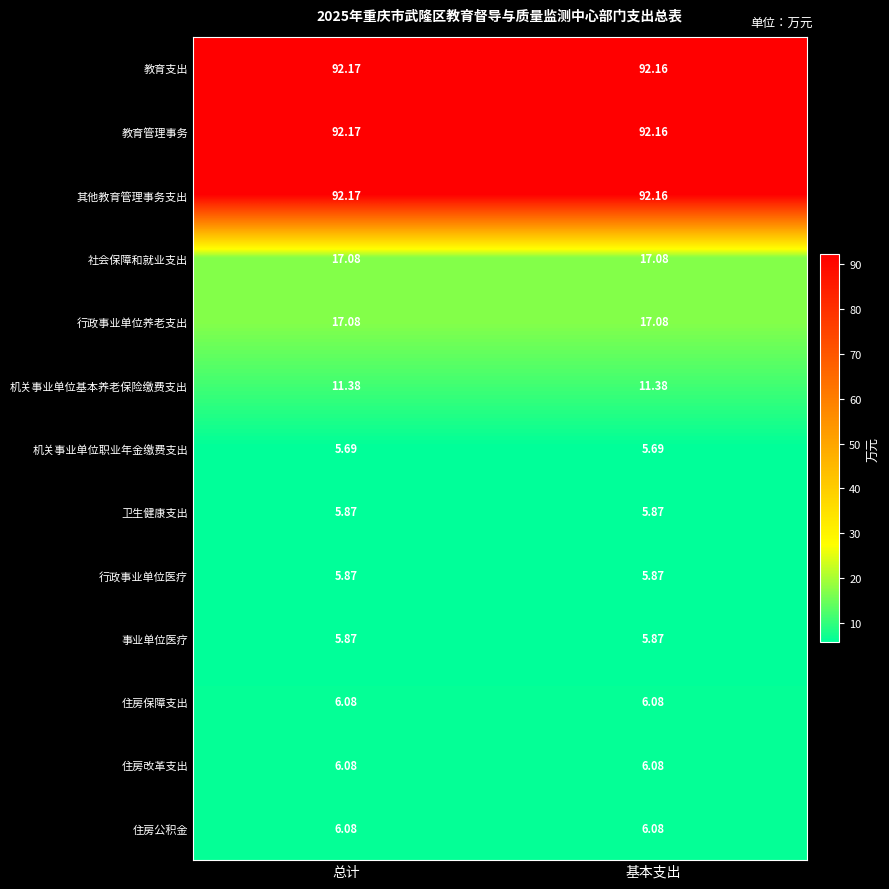

Which category has the lowest value in the 其他教育管理事务支出 series?

基本支出